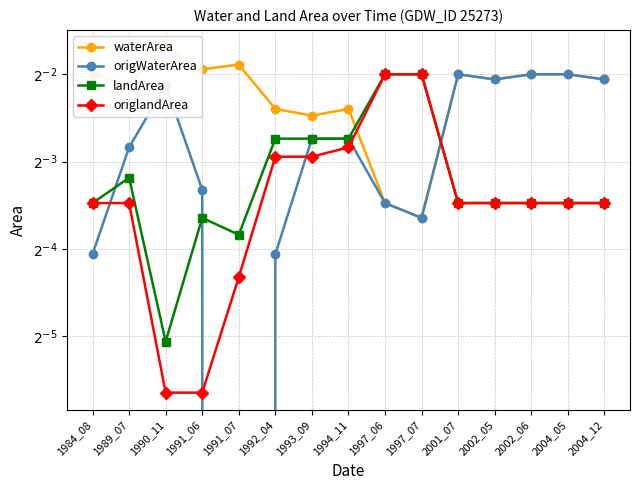

What is the difference between the maximum and minimum values in the origWaterArea series?

0.2